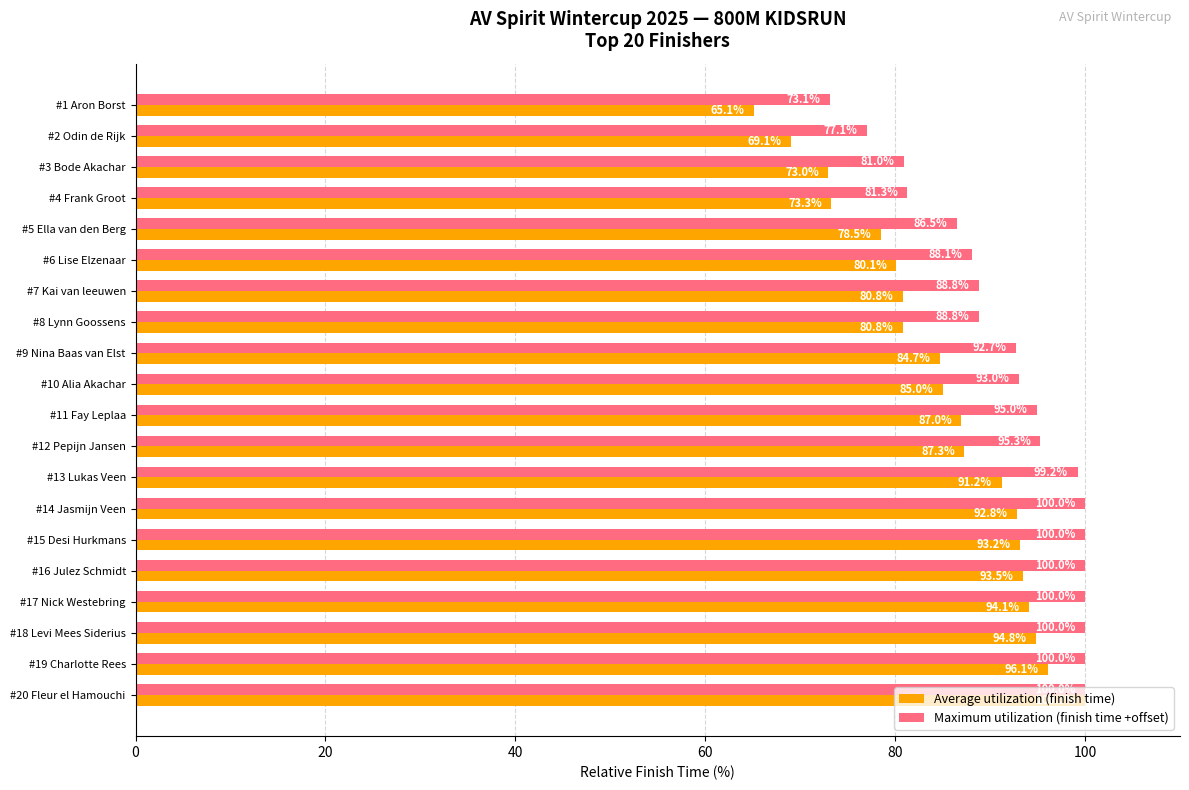

Between #7 Kai van leeuwen and #18 Levi Mees Siderius, which series saw the biggest shift?

Average utilization (finish time)